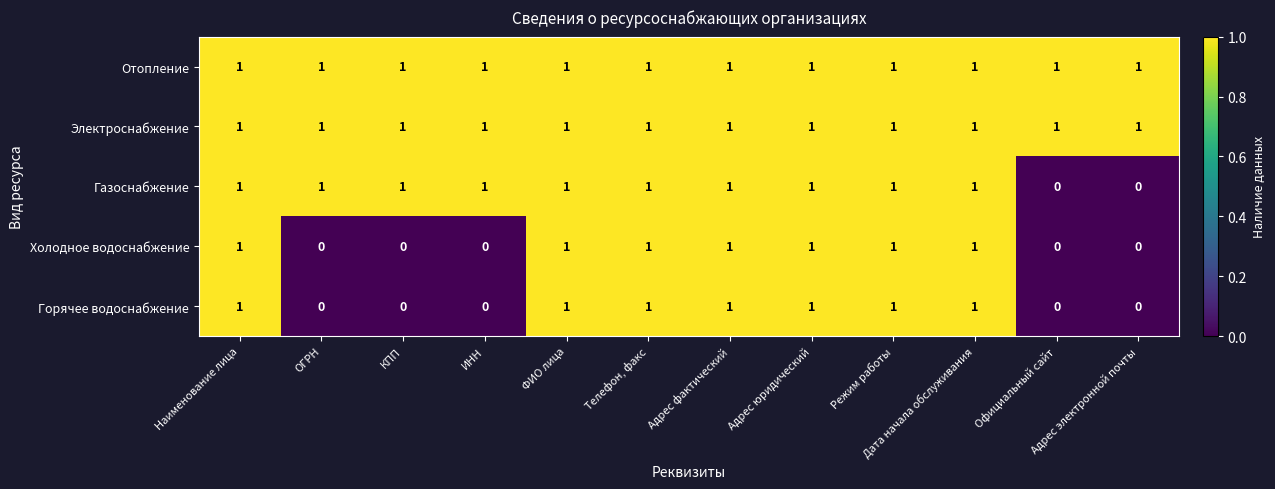

What is the sum of all Холодное водоснабжение values?

7